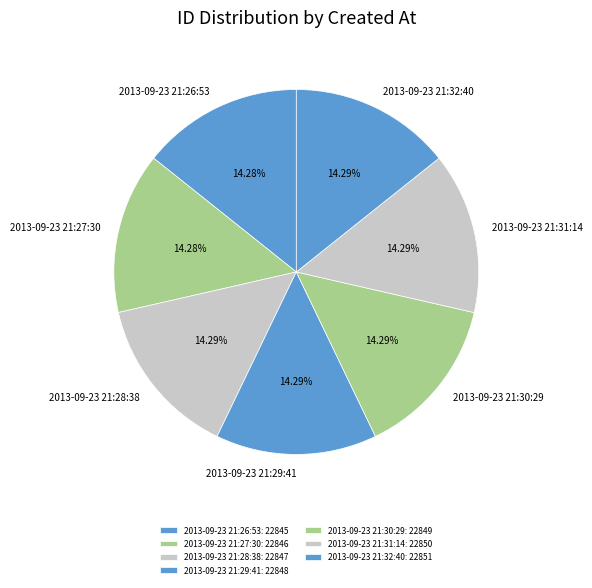

Is it true that 2013-09-23 21:28:38 is 7% of the pie?

False